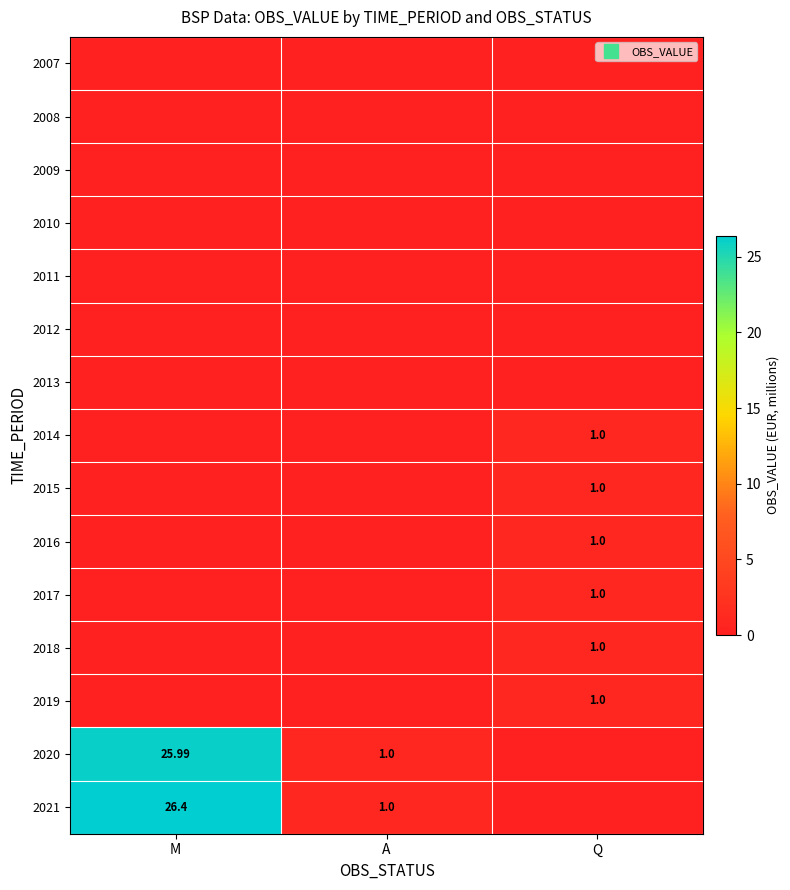

The value of 2011 at M is 0.0. True or false?

True